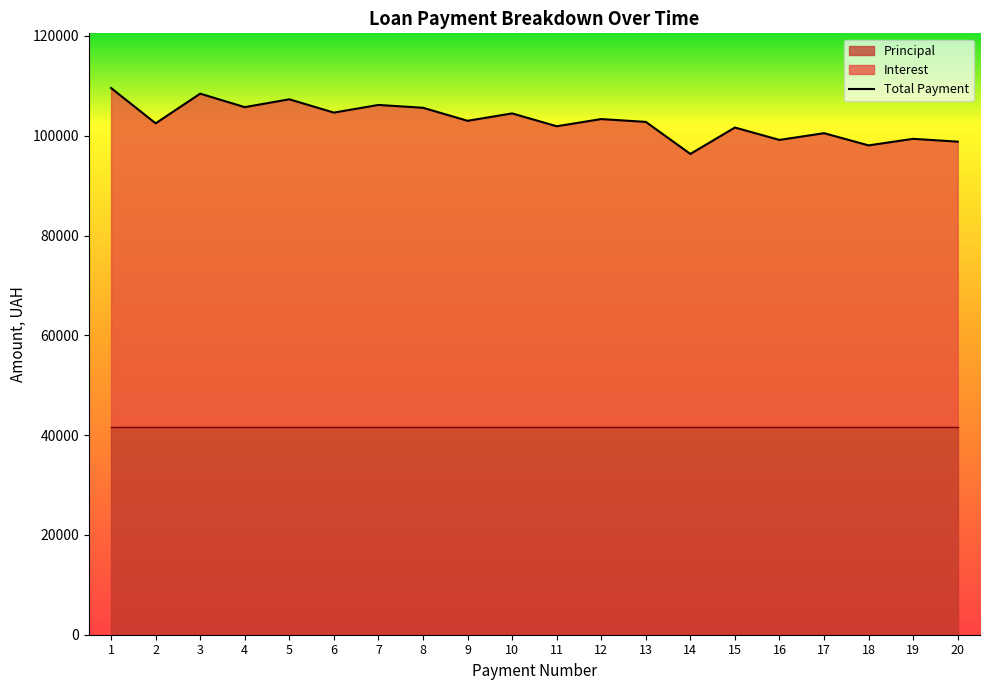

What is the change in value from 3 to 4?

-2701.5